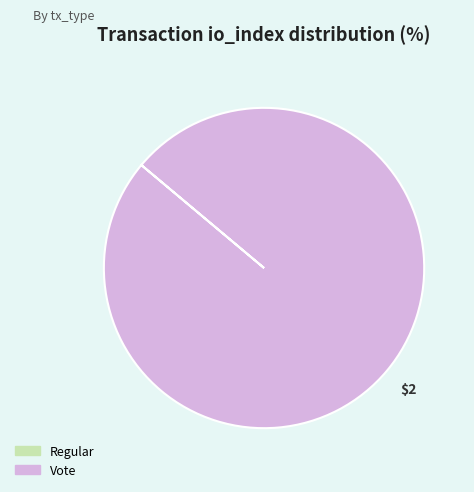

Is it true that Vote is 100% of the pie?

True